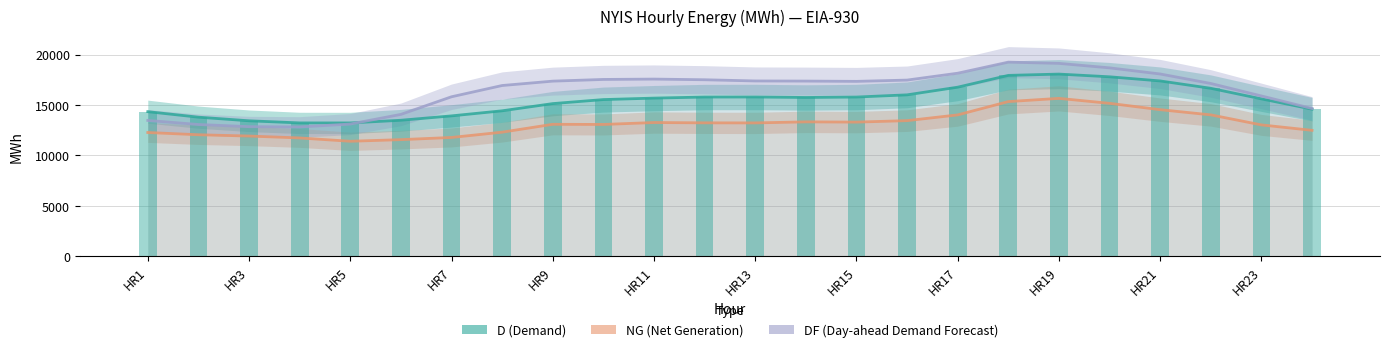

Reading left to right, list all the values displayed in this chart.

D (Demand): 14324	13778	13418	13208	13205	13472	13906	14410	15126	15525	15671	15777	15781	15735	15777	15994	16756	17927	18056	17787	17376	16644	15594	14575
NG (Net Generation): 12255	12032	11905	11715	11386	11547	11763	12288	13070	13055	13246	13215	13208	13312	13288	13434	14003	15326	15645	15152	14522	14006	13010	12471
DF (Day-ahead Demand Forecast): 13454	13050	12835	12805	13096	14054	15803	16921	17356	17524	17559	17493	17374	17361	17333	17460	18142	19243	19120	18674	18066	17123	15884	14641